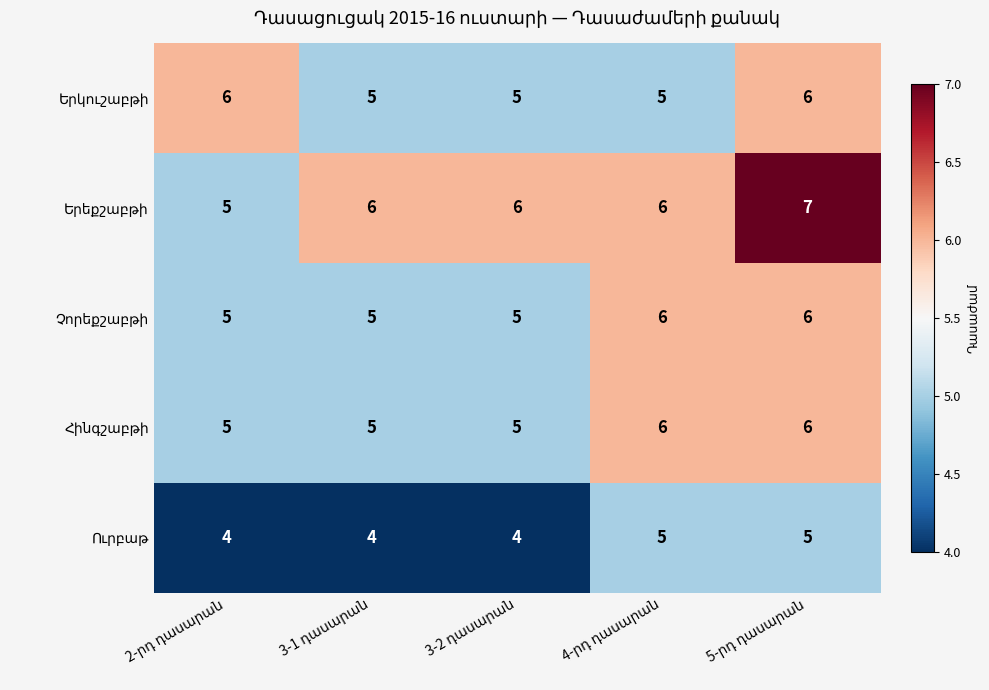

What is the smallest value displayed?

4